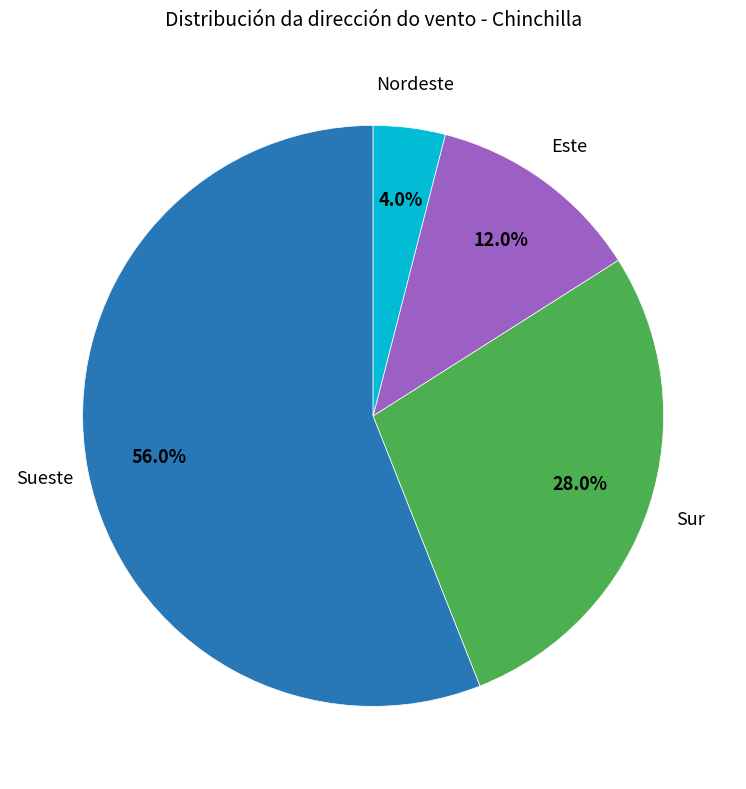

Does any single category account for the majority?

Yes